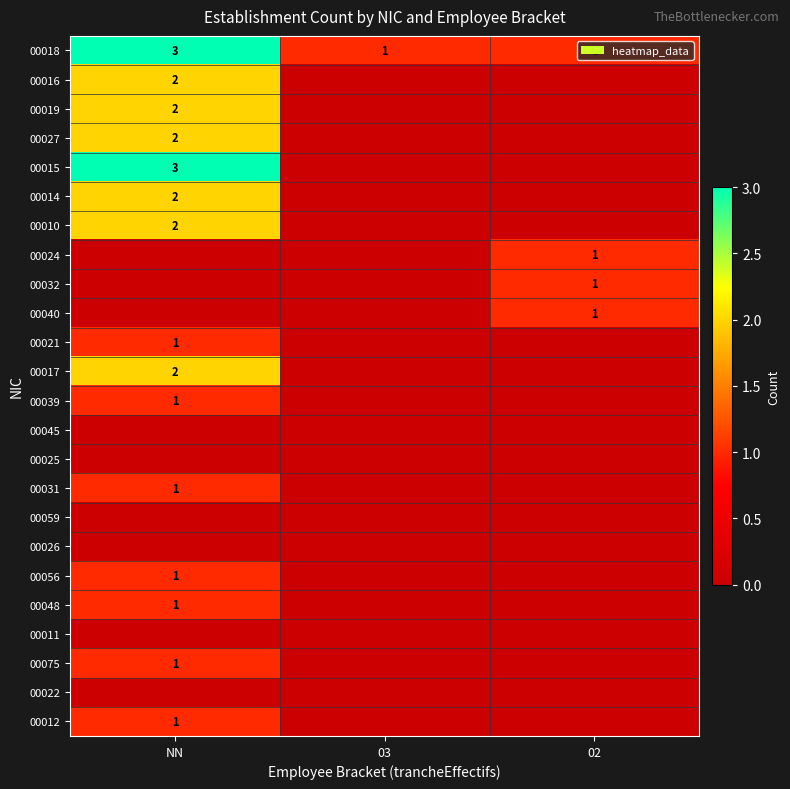

The 00056 series shows 0 at NN. True or false?

False